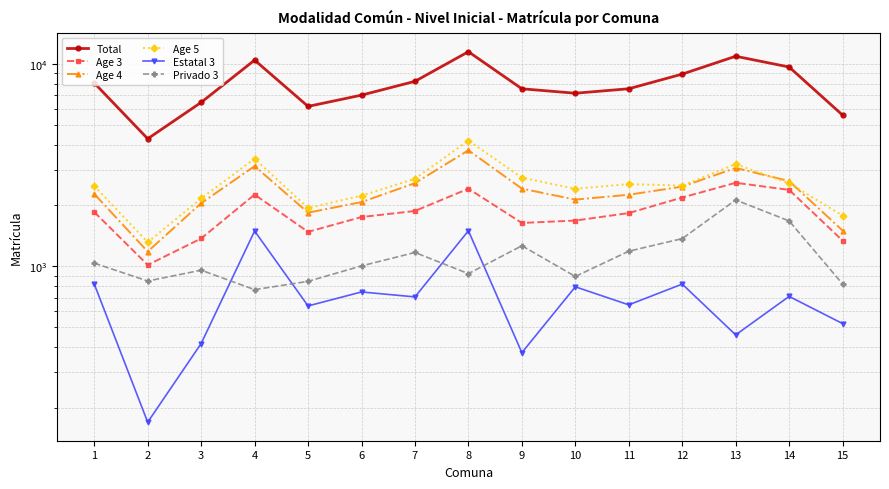

What is the value of the Total point at the 3rd from the left?

6462